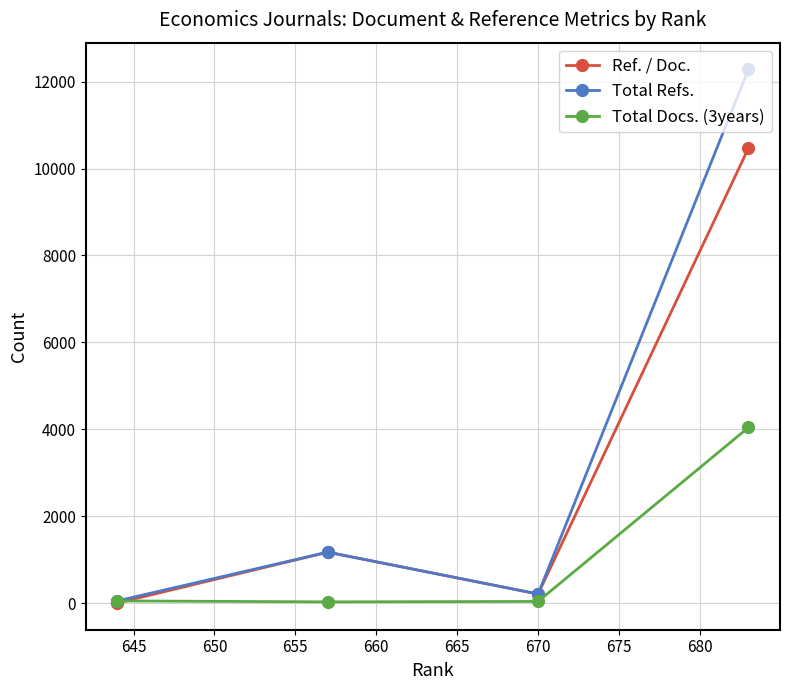

What is the highest value of the Ref. / Doc. series?

10468